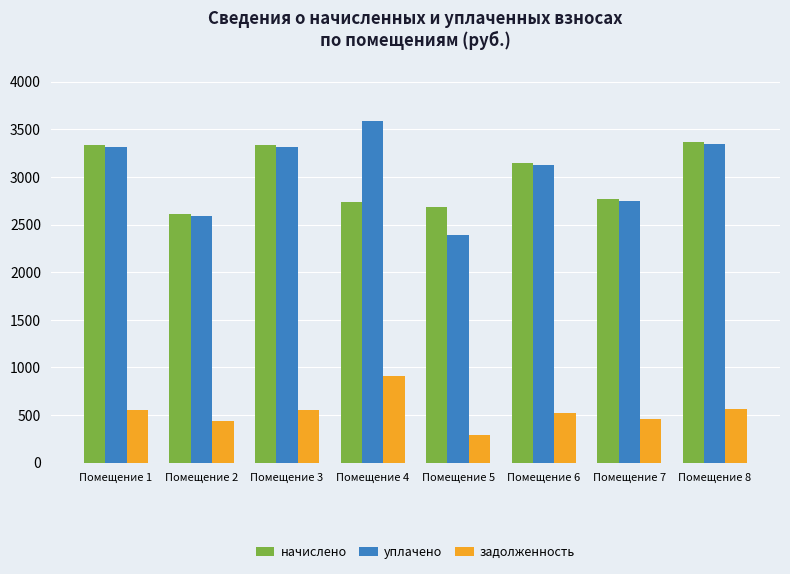

Are the bars horizontal?

No